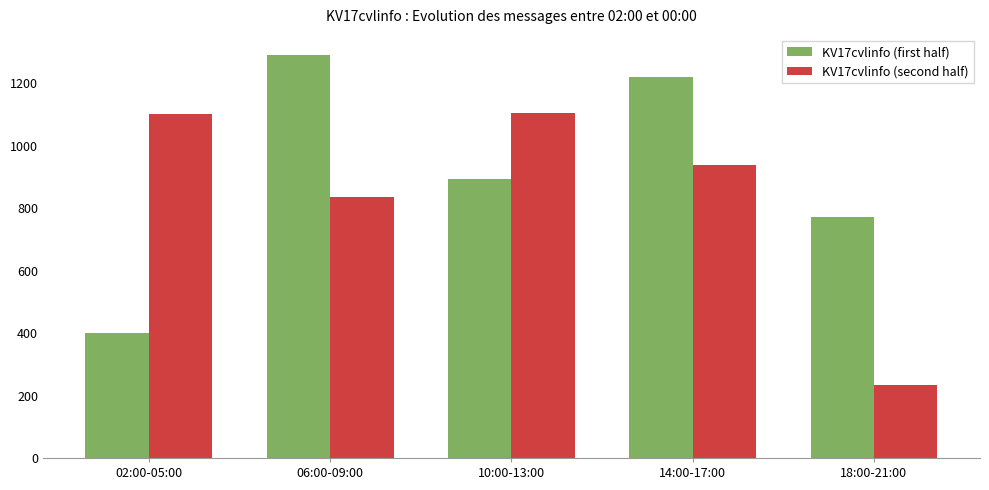

What is the difference between the highest and lowest values at 02:00-05:00?

700